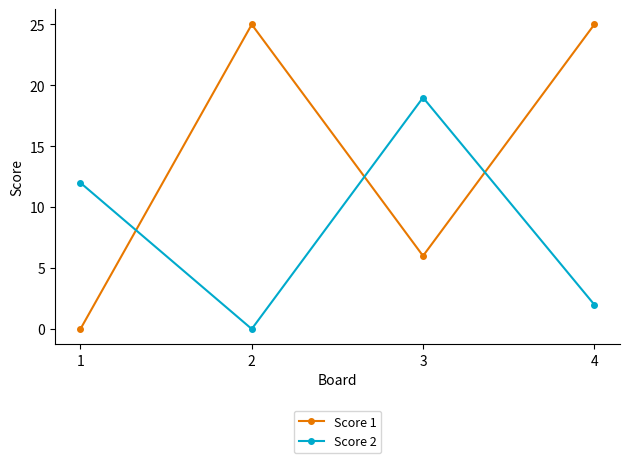

Where do Score 2 and Score 1 first cross each other?

1 and 2